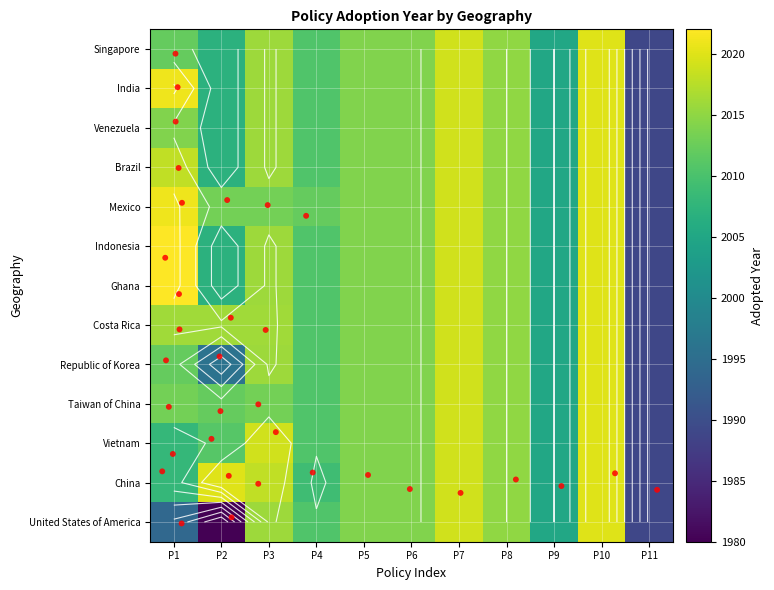

At how many categories does at least one series exceed 2012?

8